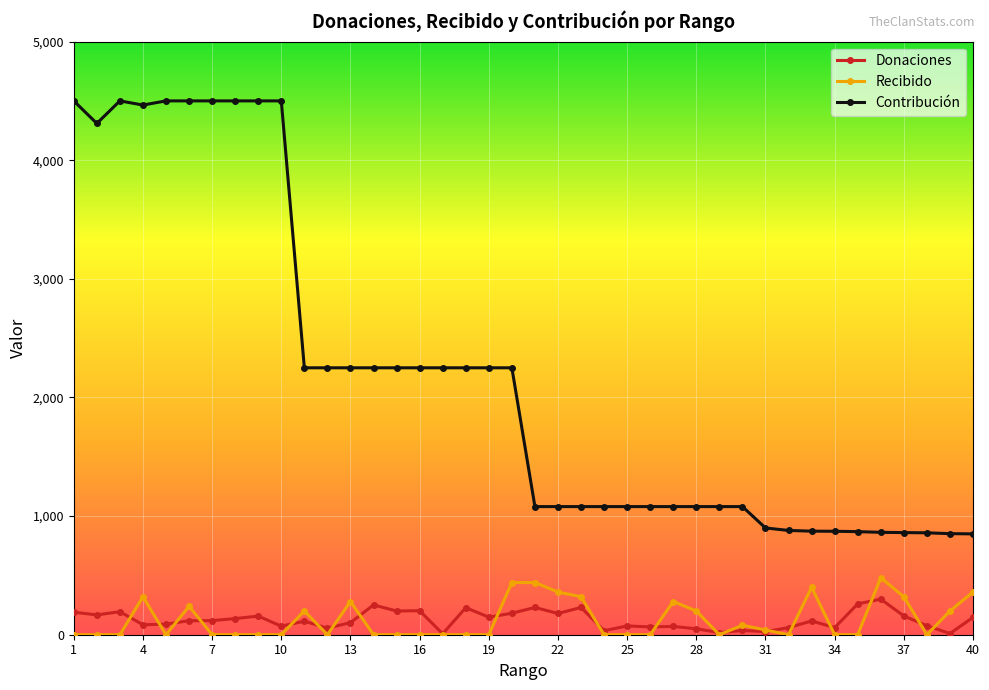

Rank the series by their maximum value, from lowest to highest.

Donaciones, Recibido, Contribución